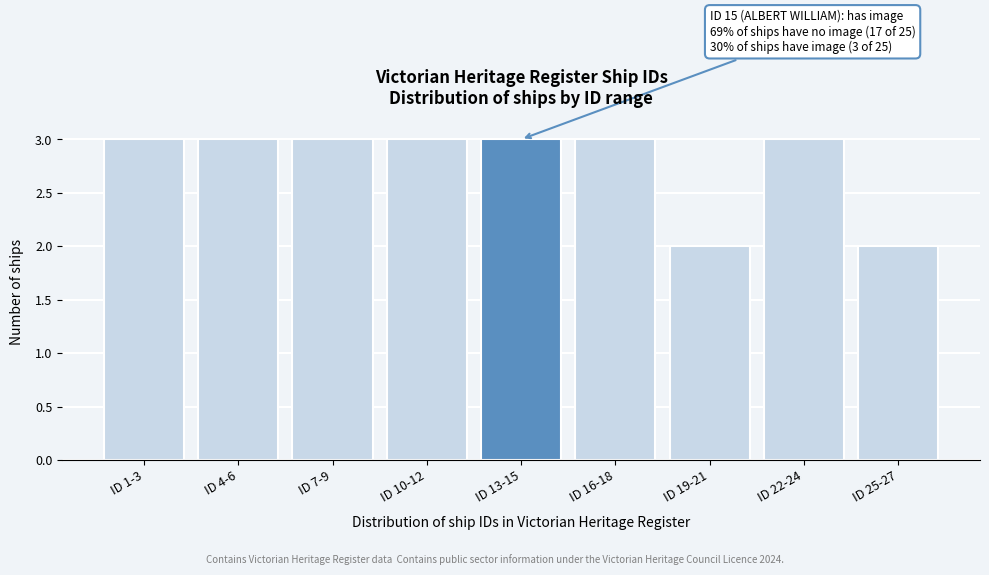

Reading left to right, list all the values displayed in this chart.

ID 1-3=3	ID 4-6=3	ID 7-9=3	ID 10-12=3	ID 13-15=3	ID 16-18=3	ID 19-21=2	ID 22-24=3	ID 25-27=2